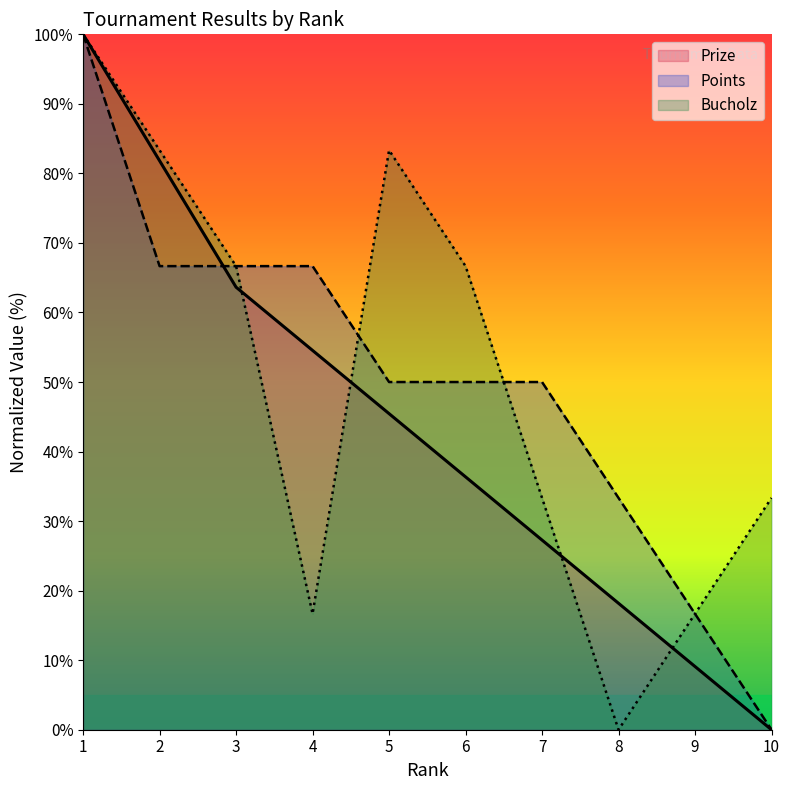

What is the sum of all Bucholz values?

500.0